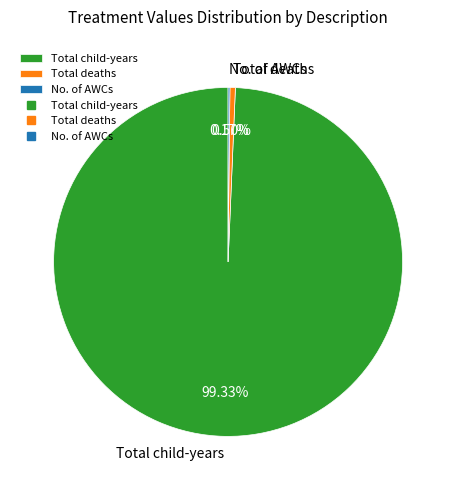

Which slice is the largest?

Total child-years